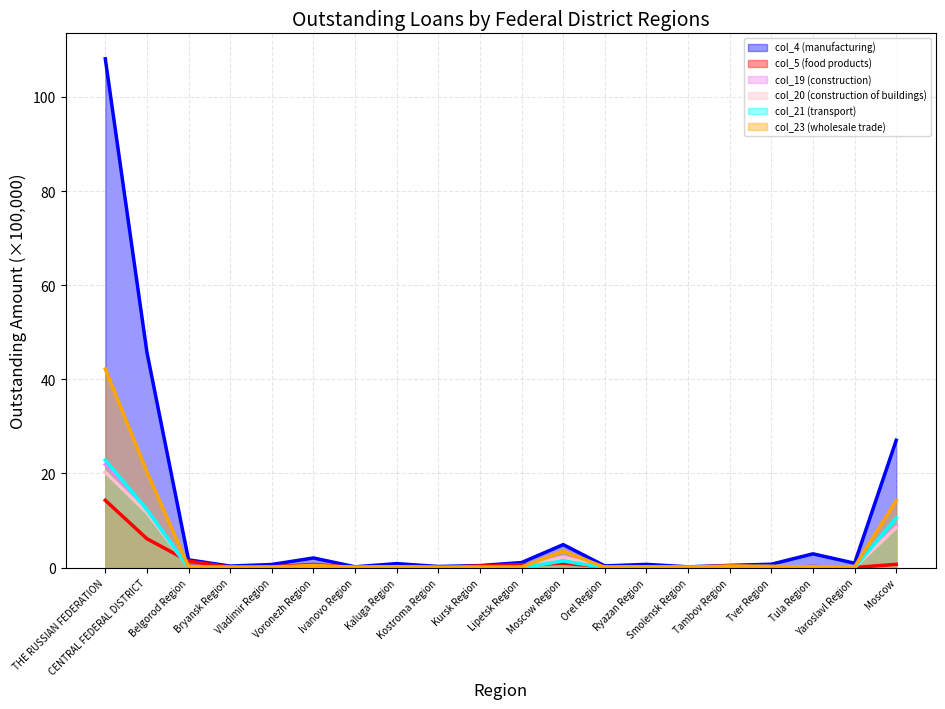

What is the difference between the maximum and minimum values in the col_19 (construction) series?

21.9